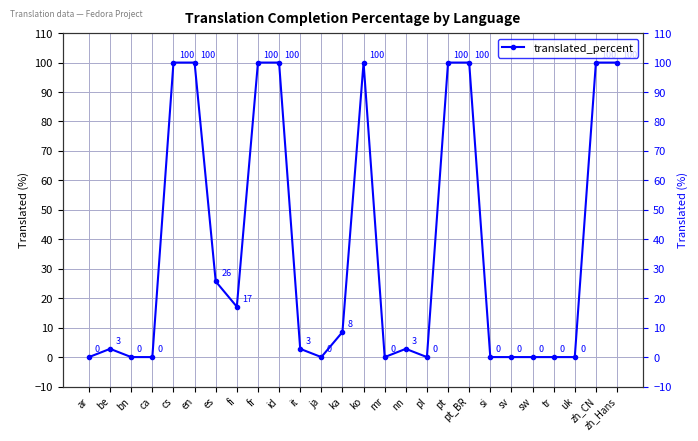

Rank the categories by value from highest to lowest.

cs, en, fr, id, ko, pt, pt_BR, zh_CN, zh_Hans, es, fi, ka, be, it, nn, ar, bn, ca, ja, mr, pl, si, sv, sw, tr, uk